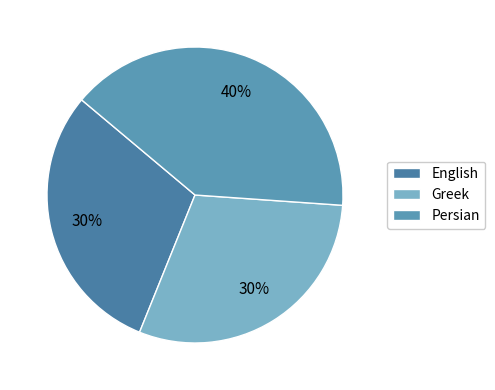

To the nearest percent, what portion does English represent?

30%